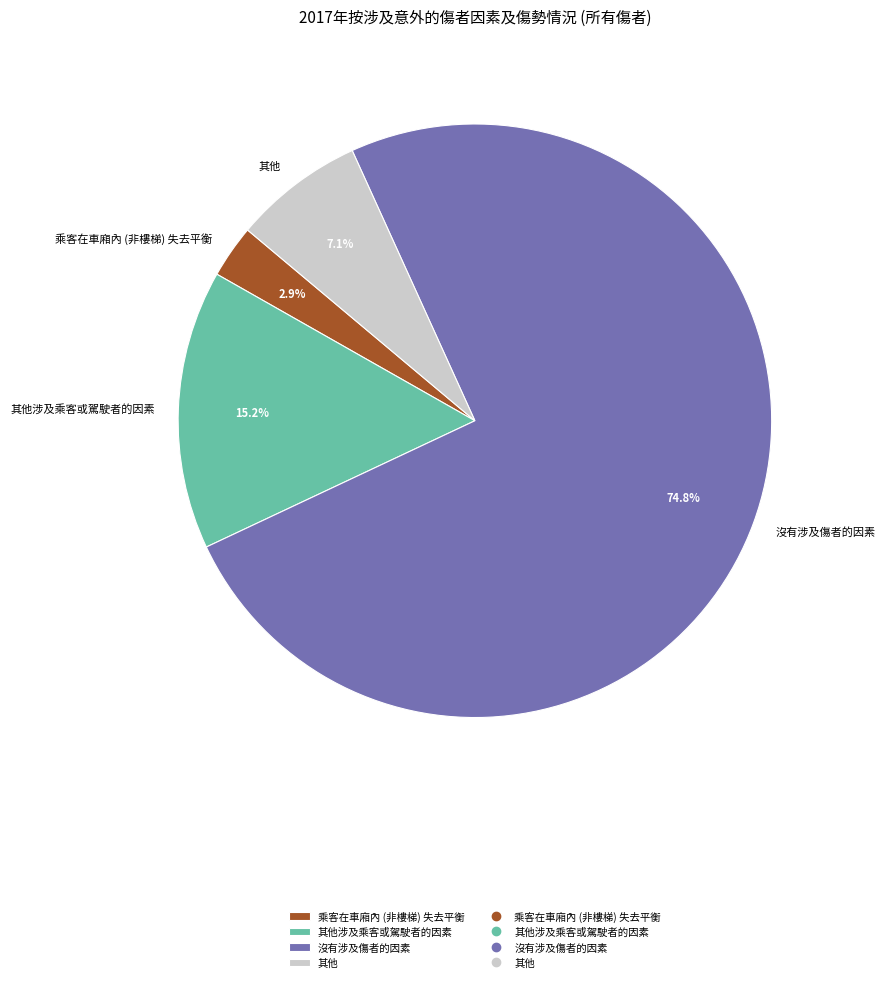

Is there a majority slice in this chart?

Yes